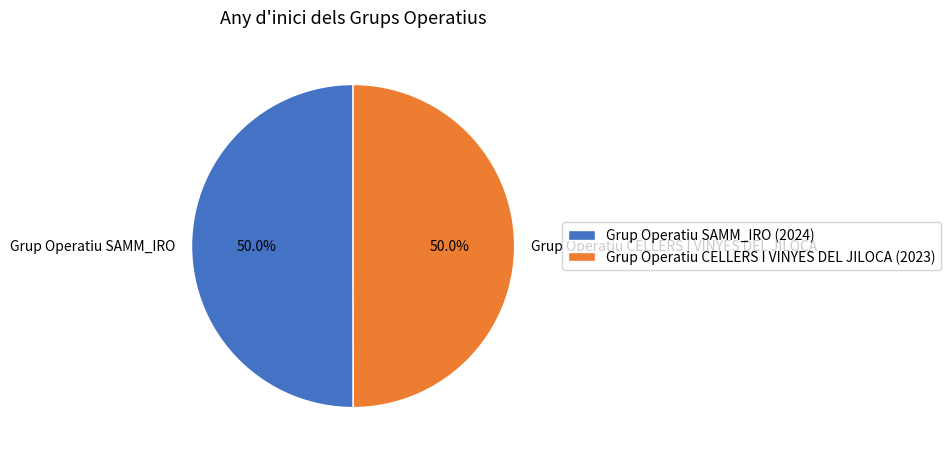

To the nearest percent, what percentage of the pie is Grup Operatiu CELLERS I VINYES DEL JILOCA?

50%